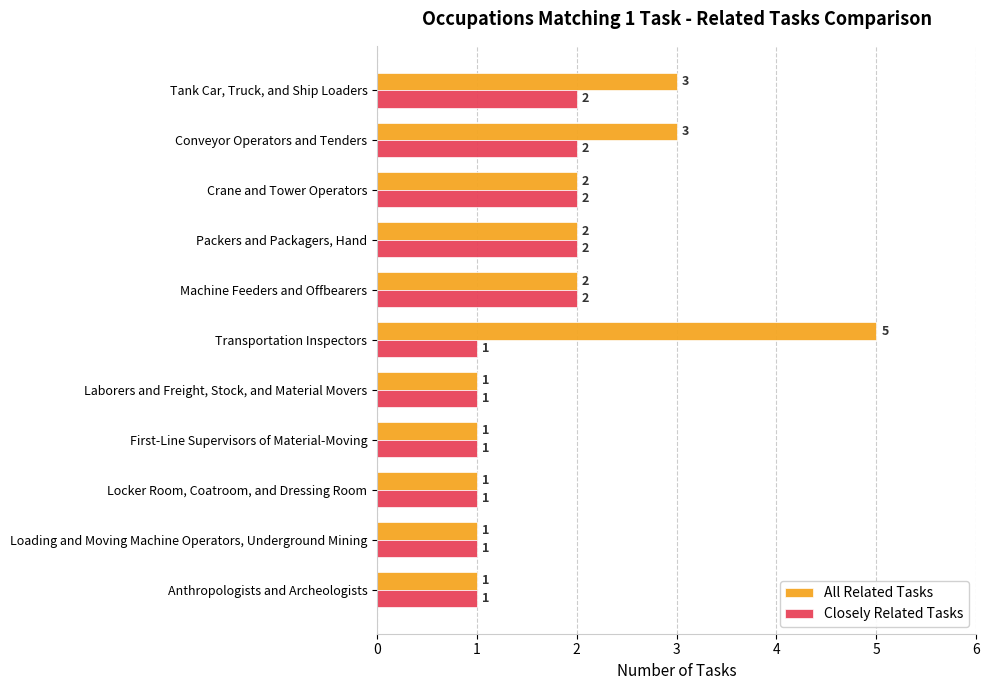

The Closely Related Tasks series shows 2 at Crane and Tower Operators. True or false?

True